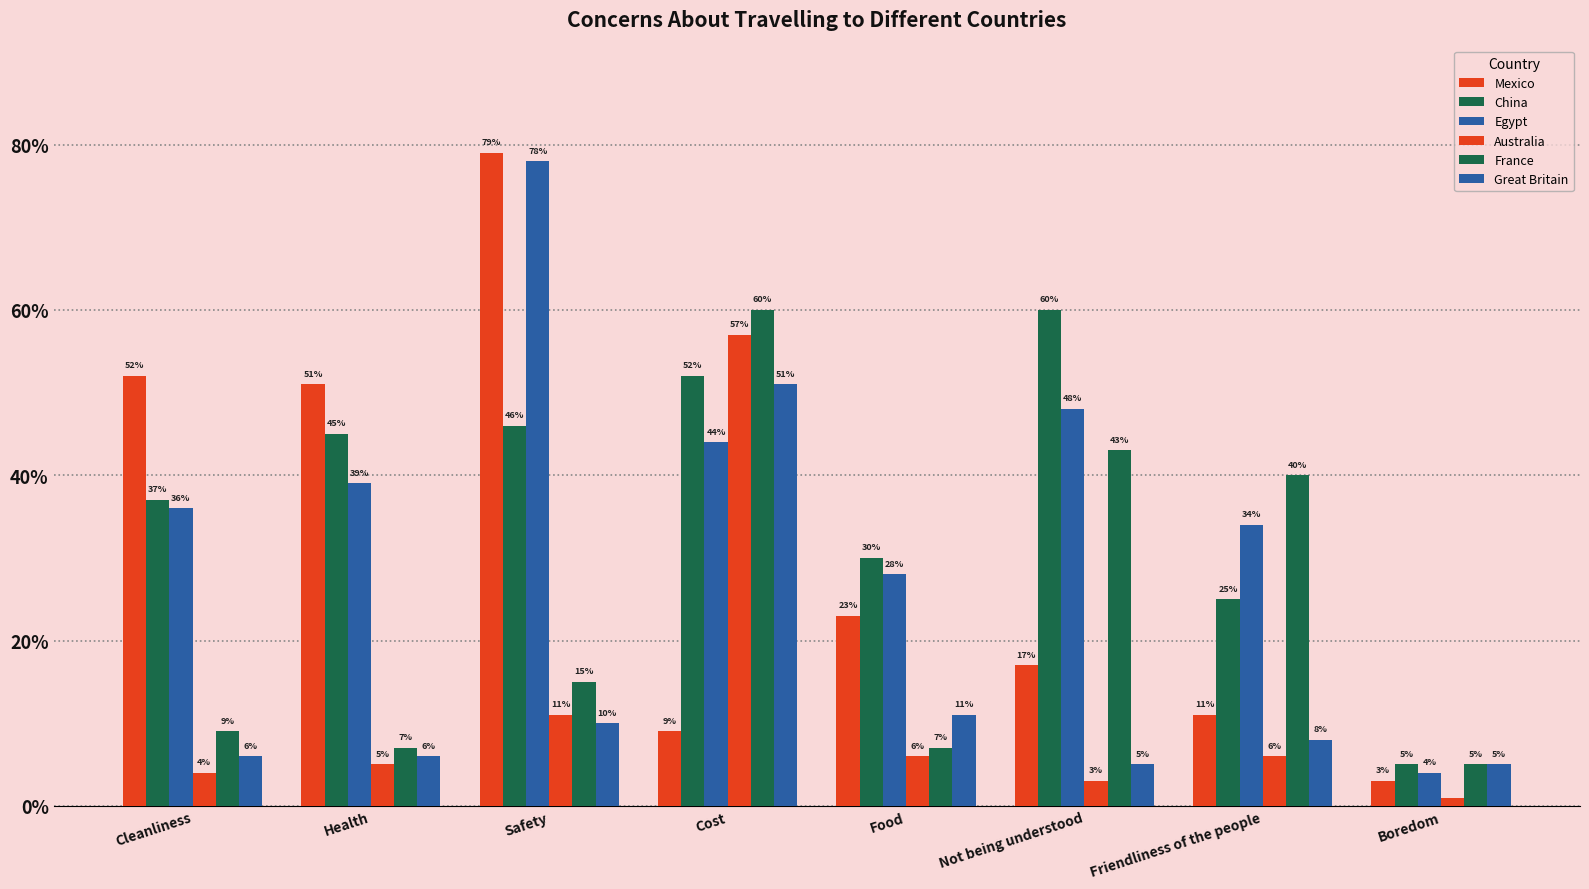

Reading left to right, what are all the values shown in this chart?

Mexico: 0.5	0.5	0.8	0.1	0.2	0.2	0.1	0.0
China: 0.4	0.5	0.5	0.5	0.3	0.6	0.2	0.1
Egypt: 0.4	0.4	0.8	0.4	0.3	0.5	0.3	0.0
Australia: 0.0	0.1	0.1	0.6	0.1	0.0	0.1	0.0
France: 0.1	0.1	0.1	0.6	0.1	0.4	0.4	0.1
Great Britain: 0.1	0.1	0.1	0.5	0.1	0.1	0.1	0.1